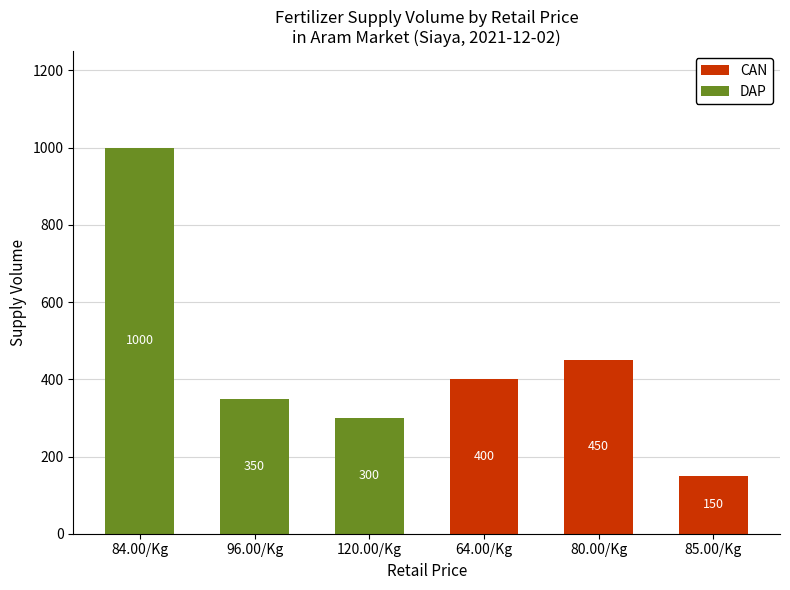

How many CAN values are between 0 and 400?

5